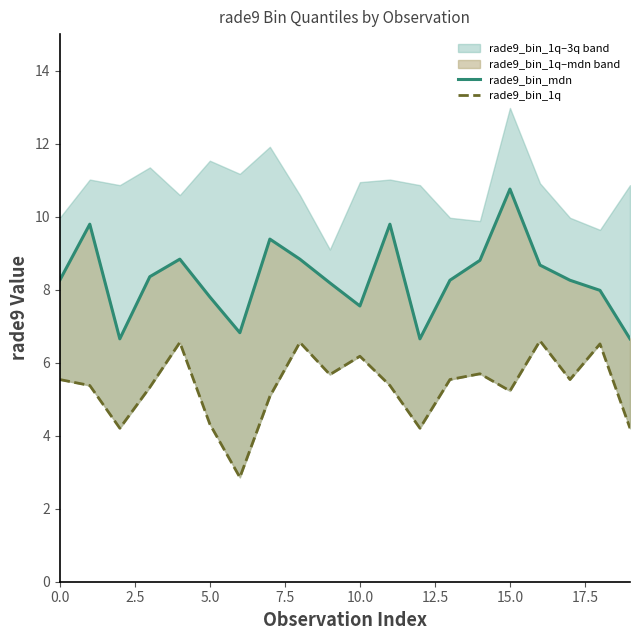

What value does the rade9_bin_mdn series have at 13?

8.3